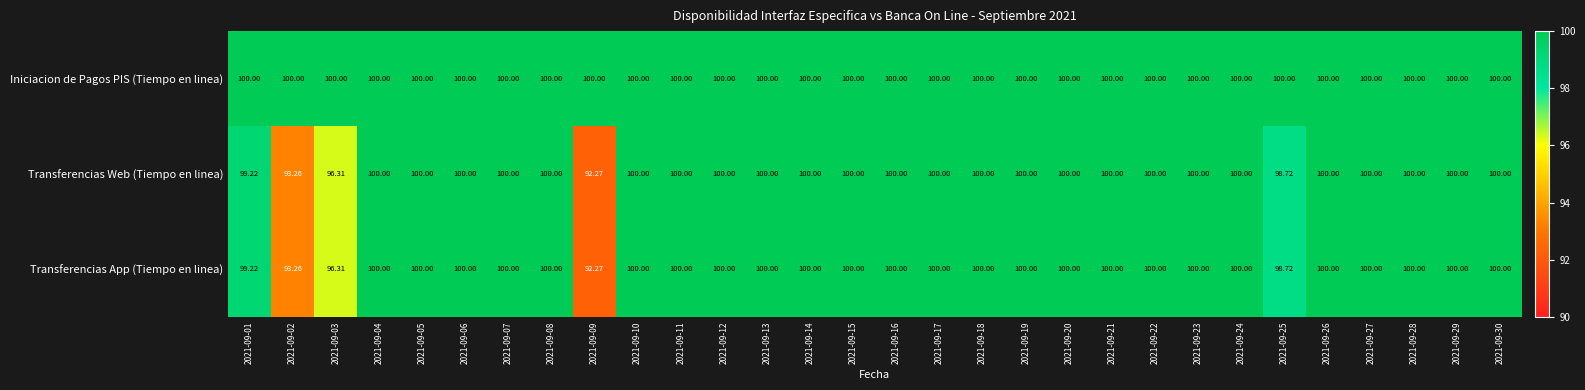

Is the value of Iniciacion de Pagos PIS (Tiempo en linea) at 2021-09-06 greater than the value of Transferencias Web (Tiempo en linea) at 2021-09-03?

Yes